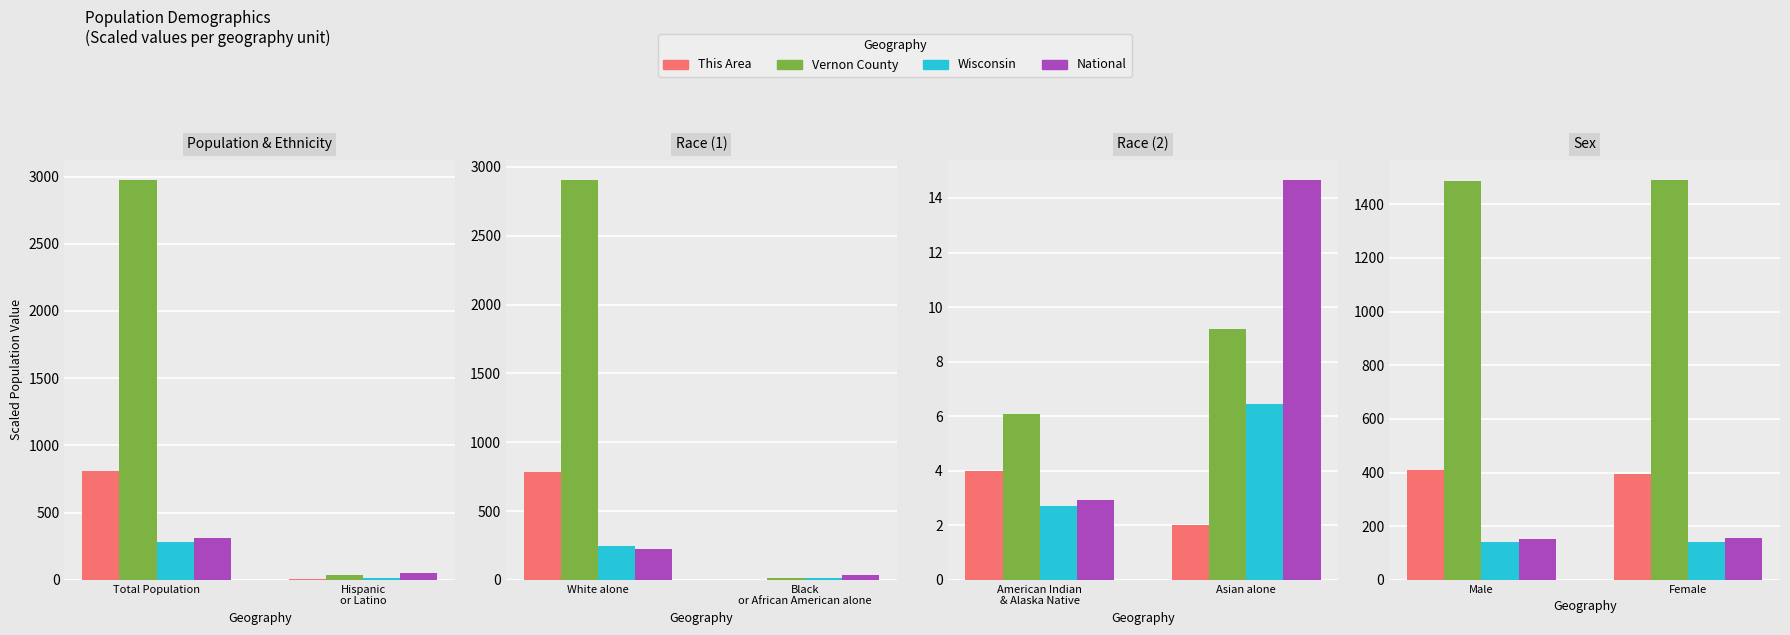

How many bars are there in each group?

4